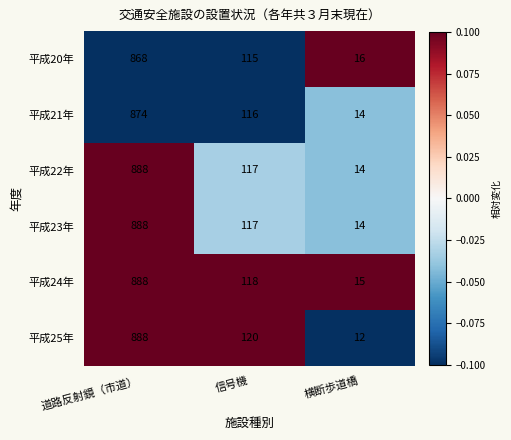

Is it true that 平成23年 equals 73 at 信号機?

False